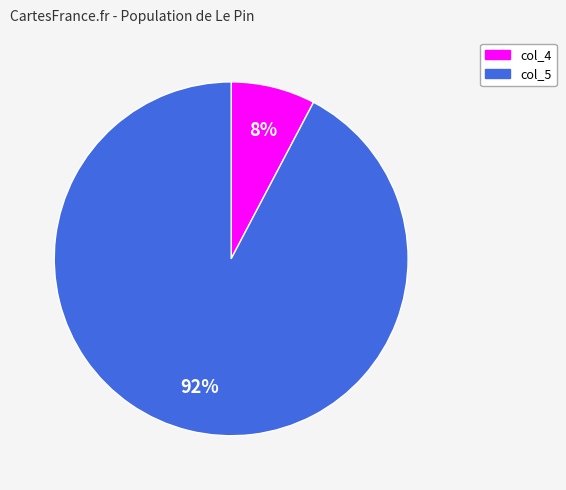

Rank the categories by value from lowest to highest.

col_4, col_5